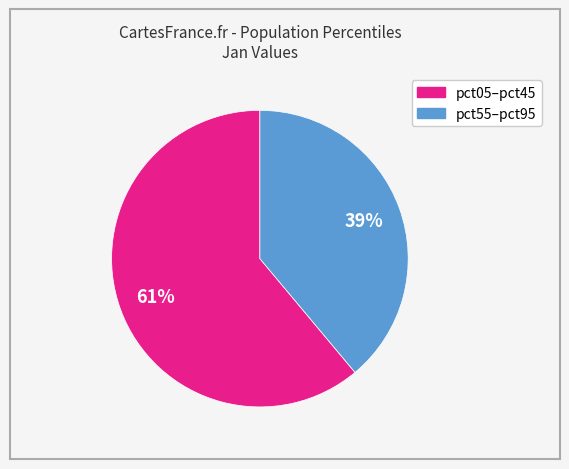

Count the number of slices in the pie.

2